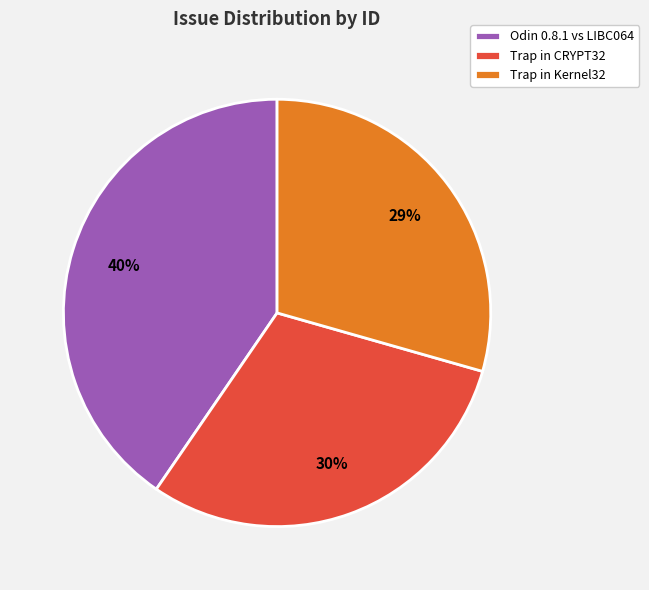

Count the number of slices in the pie.

3